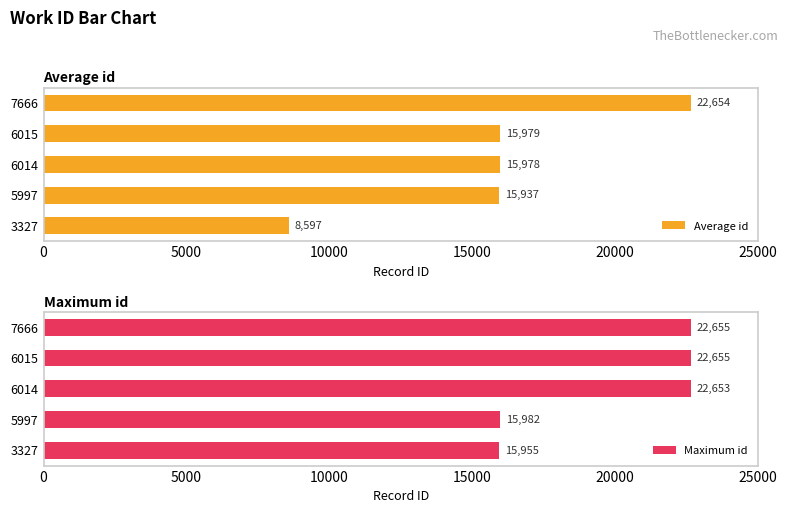

Reading left to right, what are all the values shown in this chart?

Average id: 8597	15937	15978	15979	22654
Maximum id: 15955	15982	22653	22655	22655